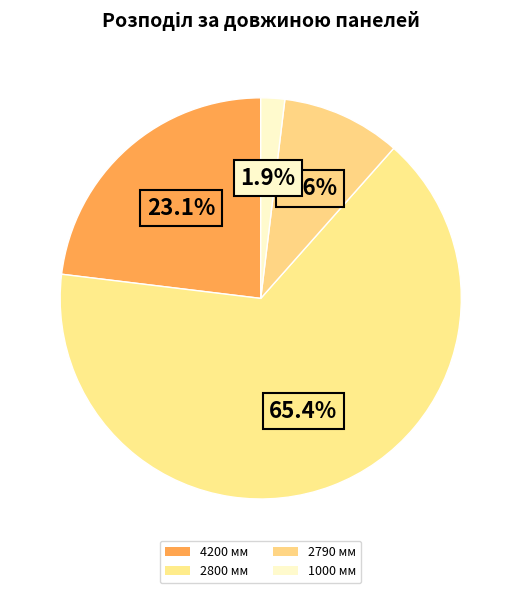

How many slices are in this pie chart?

4